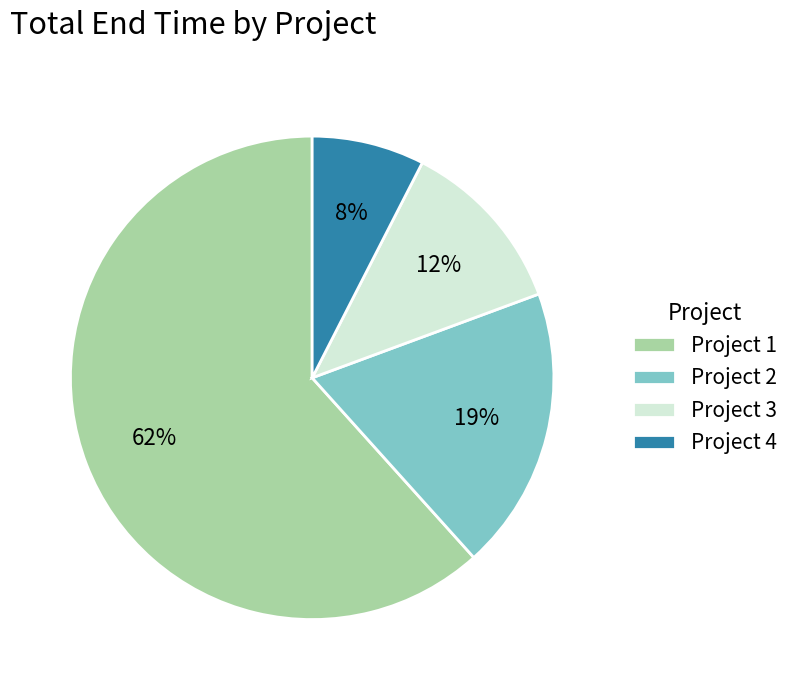

Does Project 1 account for over 50% of the chart?

Yes